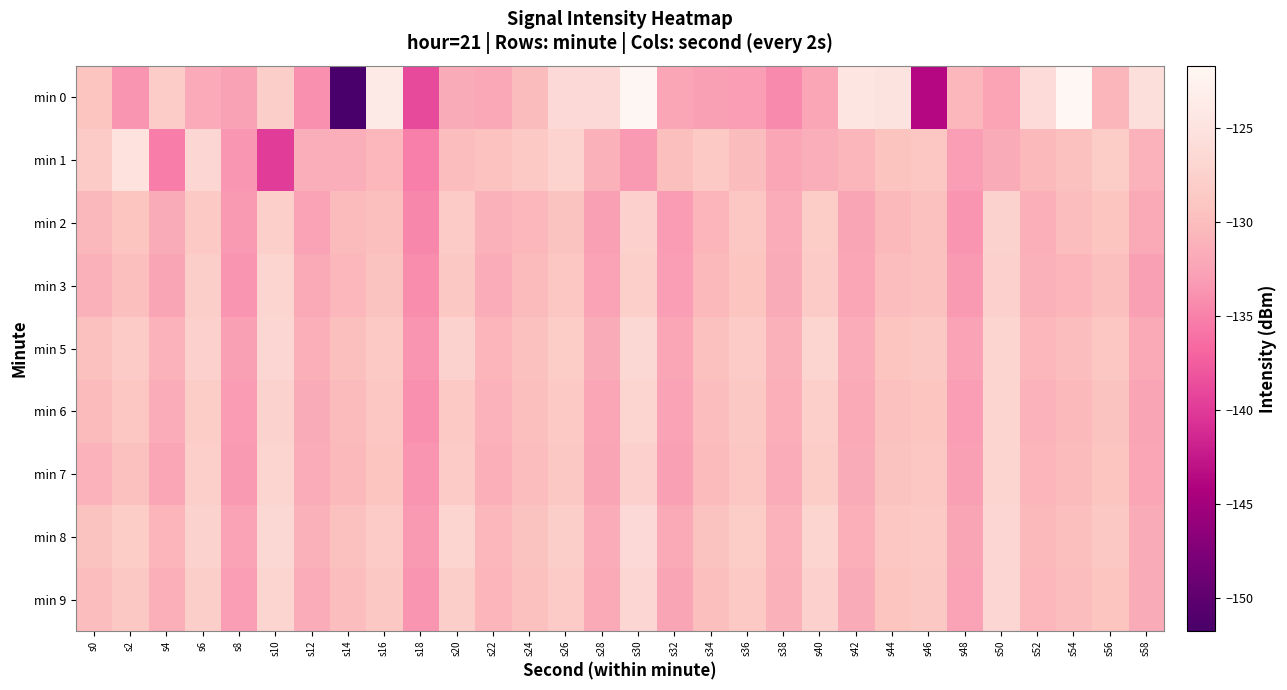

What is the smallest value displayed?

-151.8